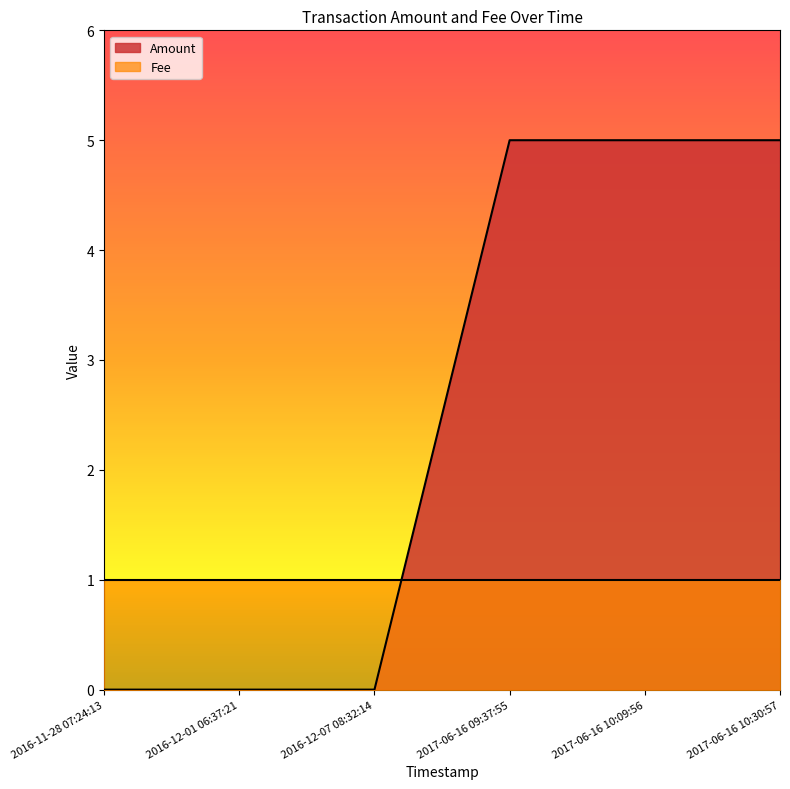

Where is the data nearest to the value 2?

2016-11-28 07:24:13